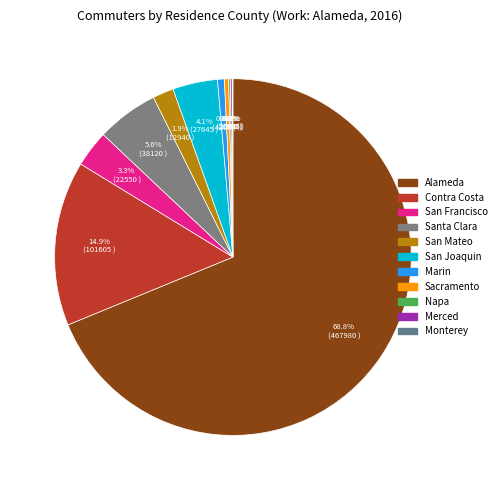

The Marin slice represents 11% of the pie. True or false?

False